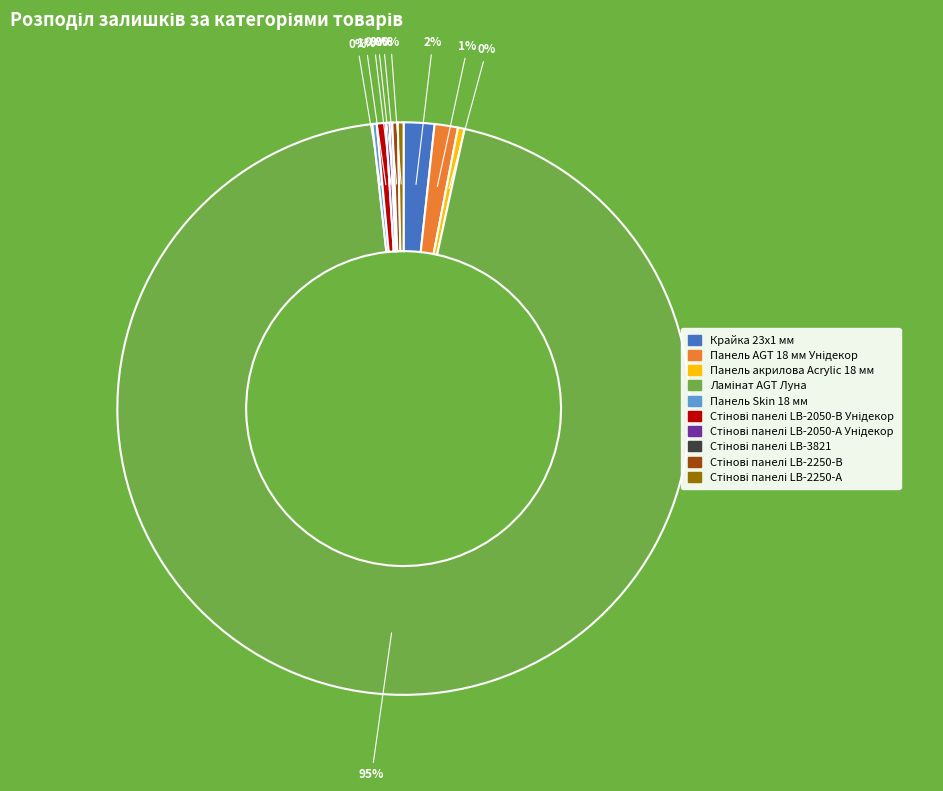

Is there a majority slice in this chart?

Yes